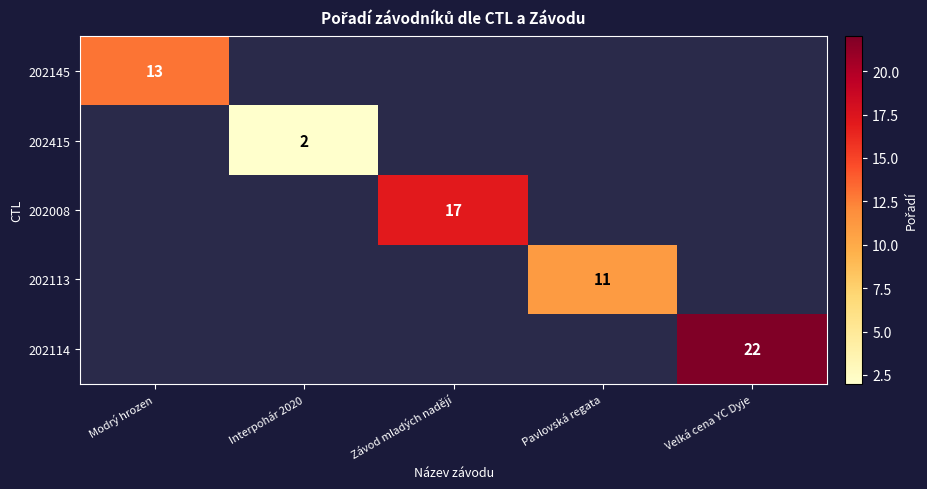

True or false: 202415 has a value of 1 at Interpohár 2020.

False